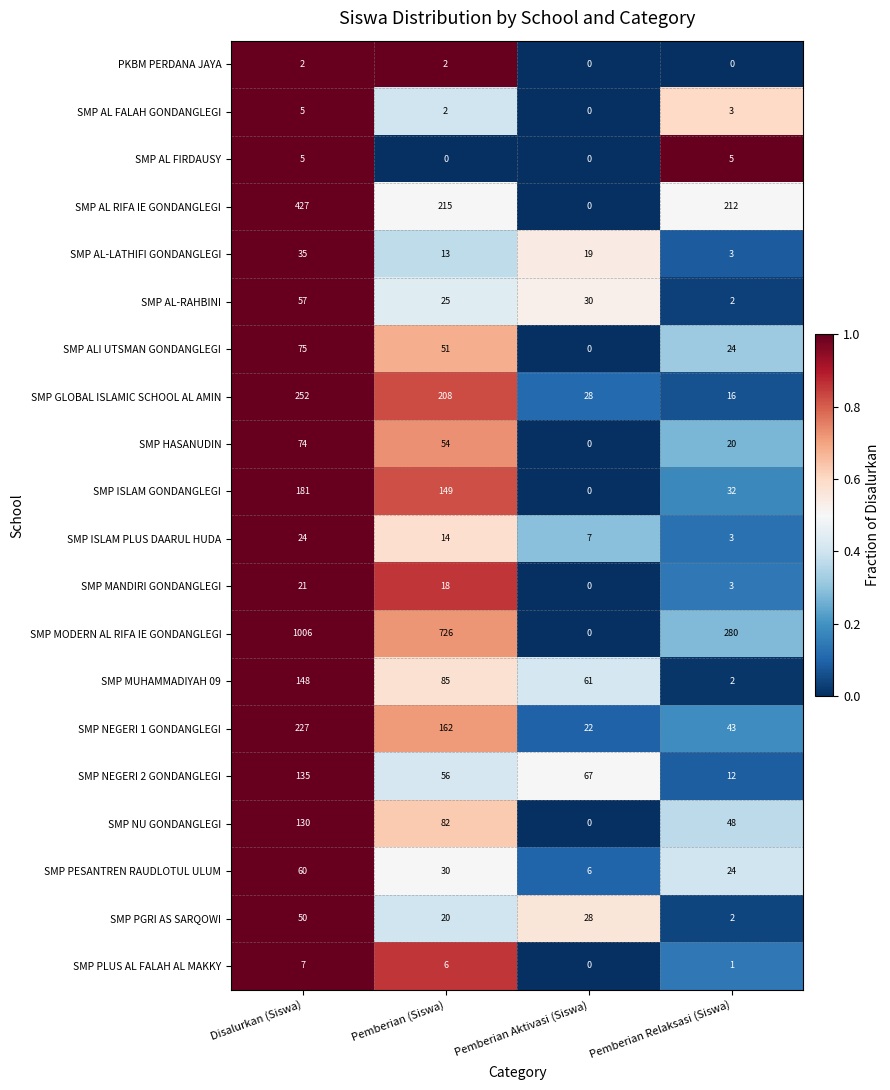

List the labels in order of SMP NEGERI 1 GONDANGLEGI value, smallest first.

Pemberian Aktivasi (Siswa), Pemberian Relaksasi (Siswa), Pemberian (Siswa), Disalurkan (Siswa)